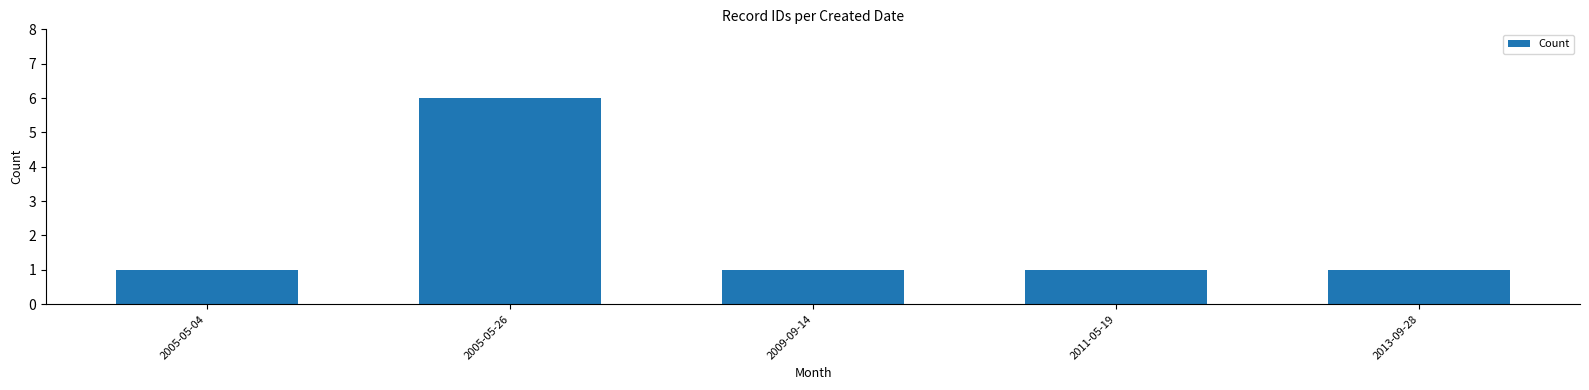

Reading right to left, transcribe all the data shown in this chart.

1	1	1	6	1